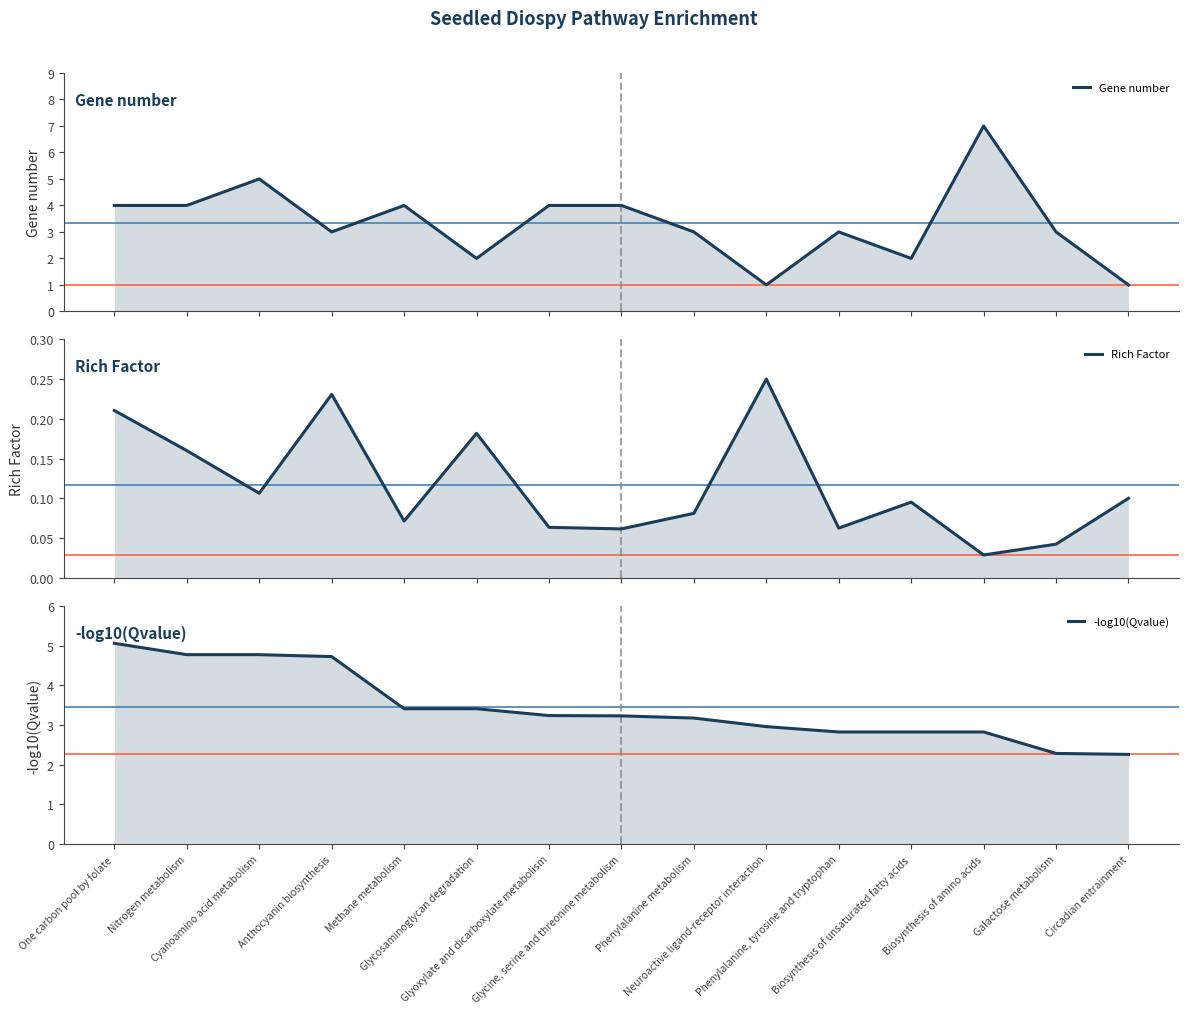

At which category is the sum across all series the highest?

Cyanoamino acid metabolism